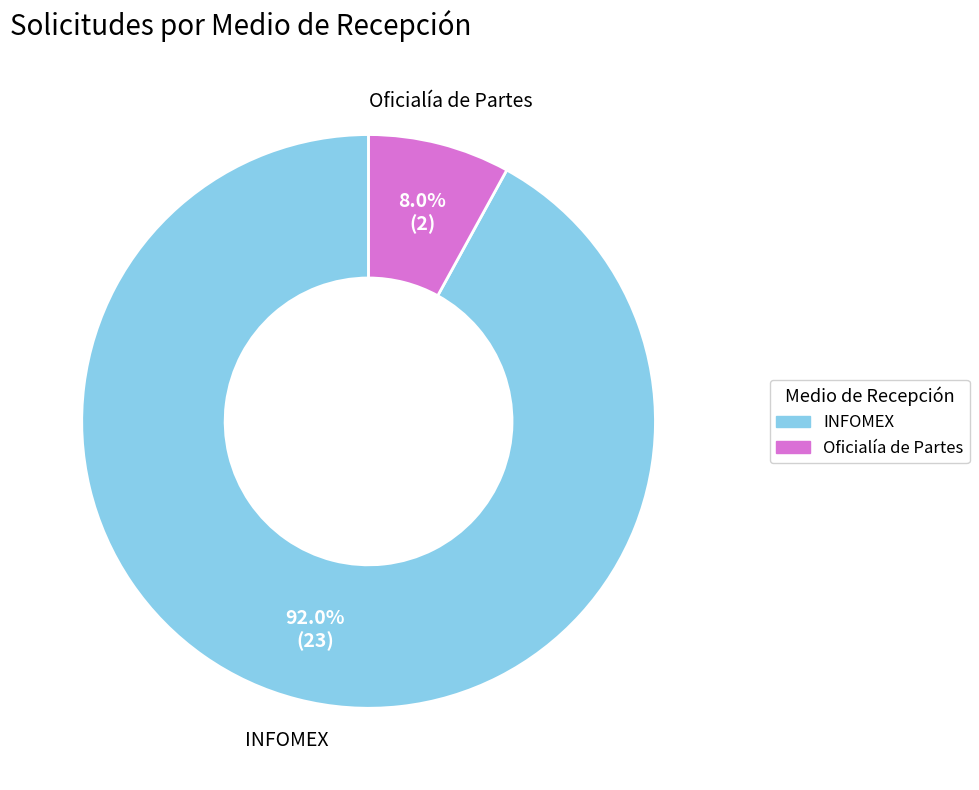

How many slices are in this pie chart?

2